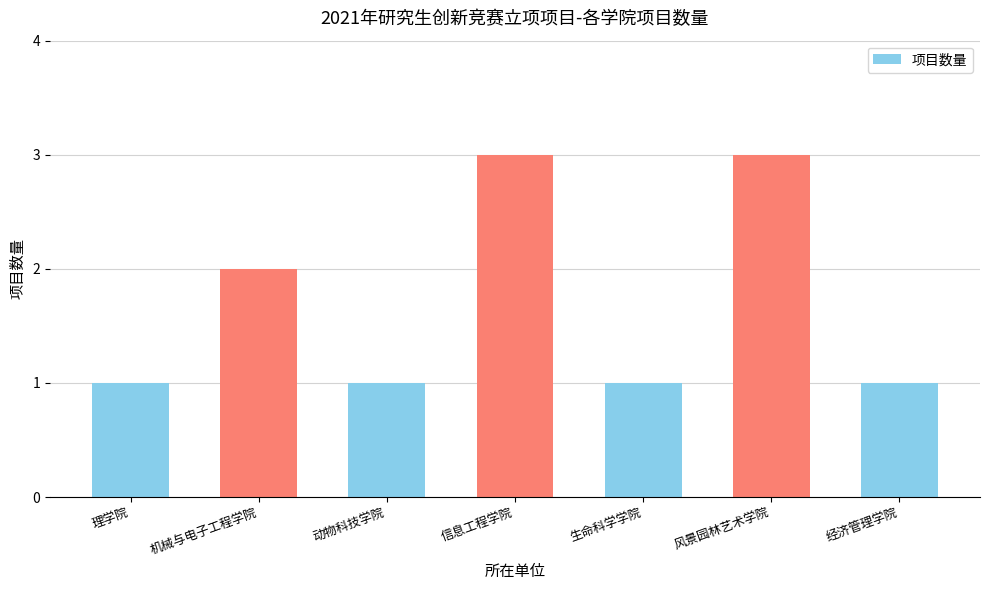

What is the maximum value shown in the chart?

3